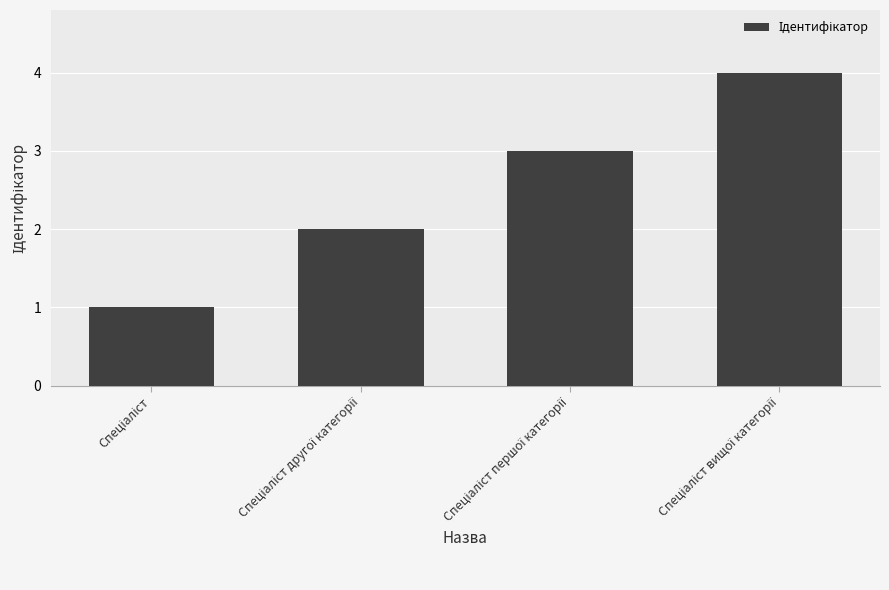

Reading left to right, transcribe all the data shown in this chart.

1	2	3	4